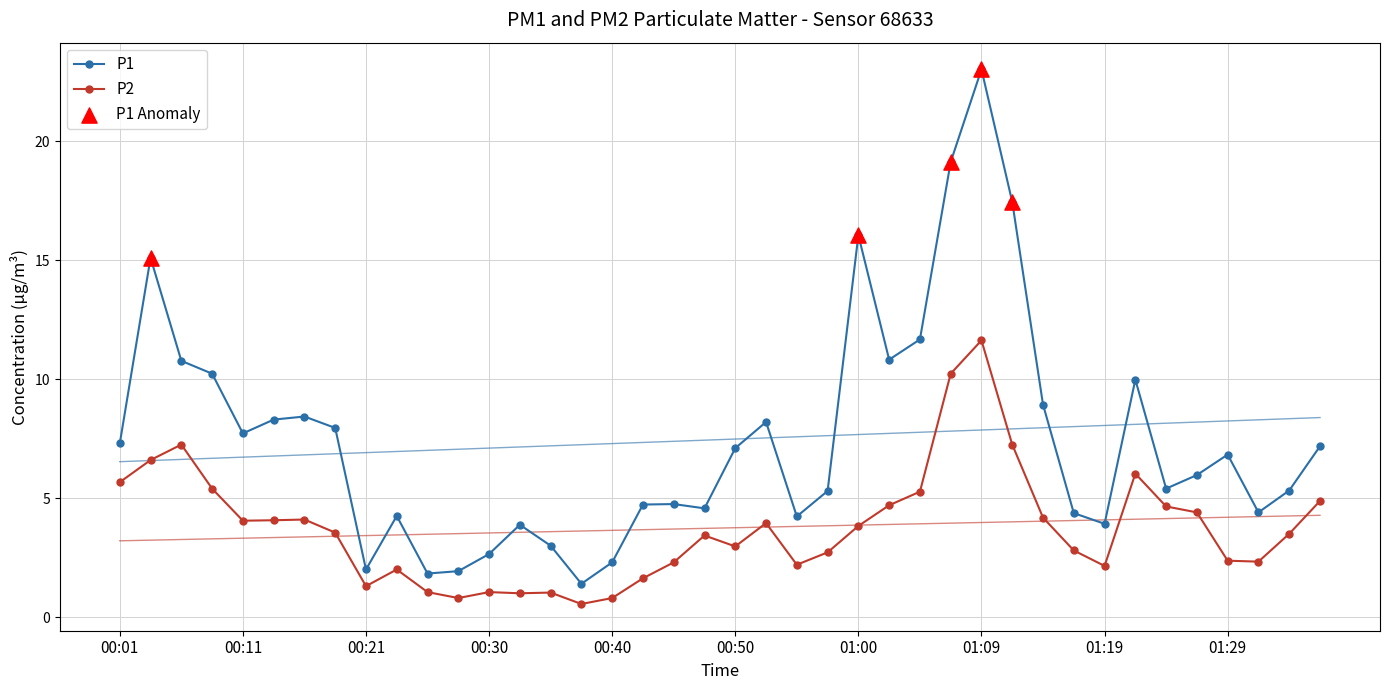

At which category is the sum across all series the highest?

01:09